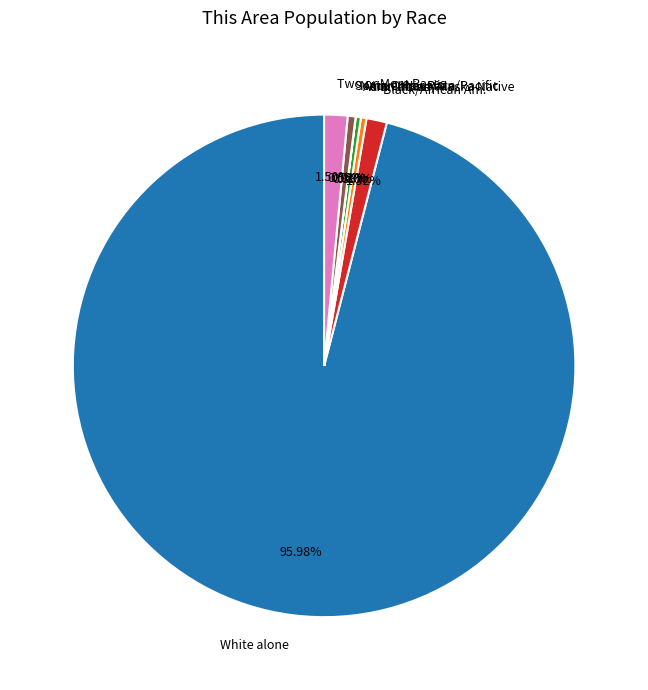

What is the ratio of the value at Some Other Race to the value at Two or More Races?

0.3